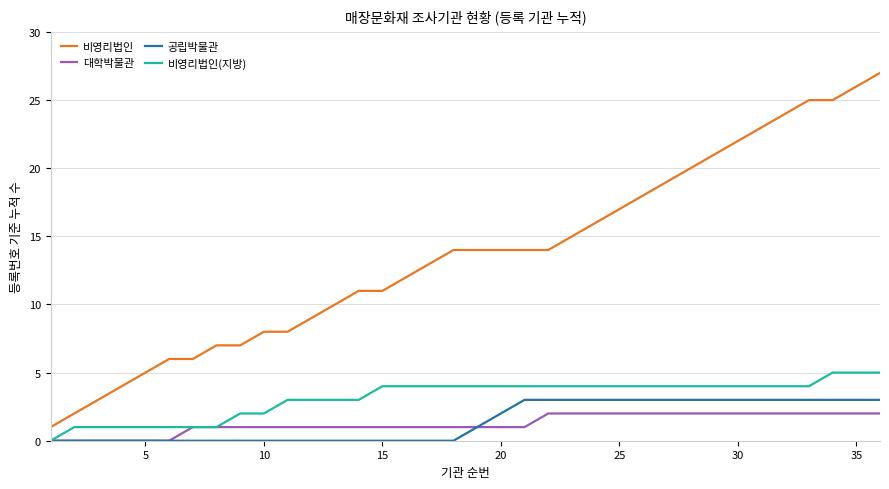

What is the maximum value for 공립박물관?

3